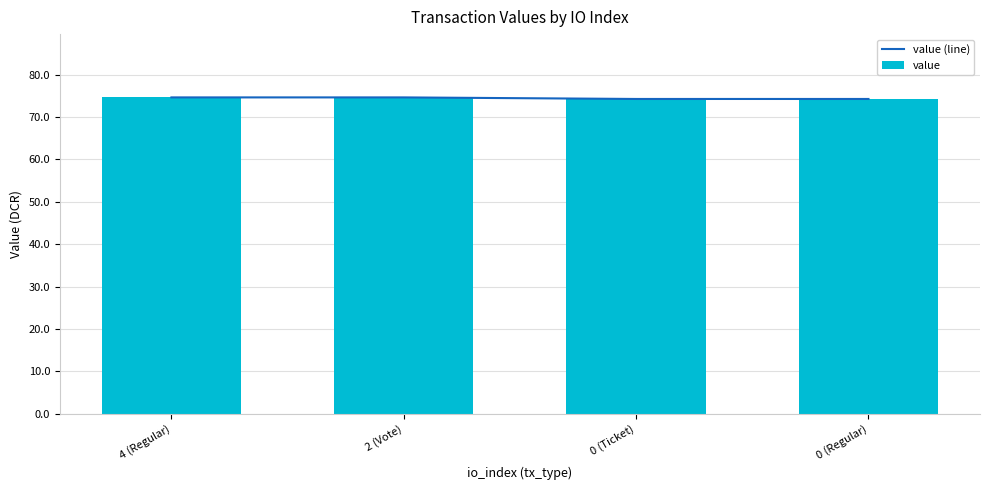

Which series changed the most between 0 (Ticket) and 0 (Regular)?

value (line)